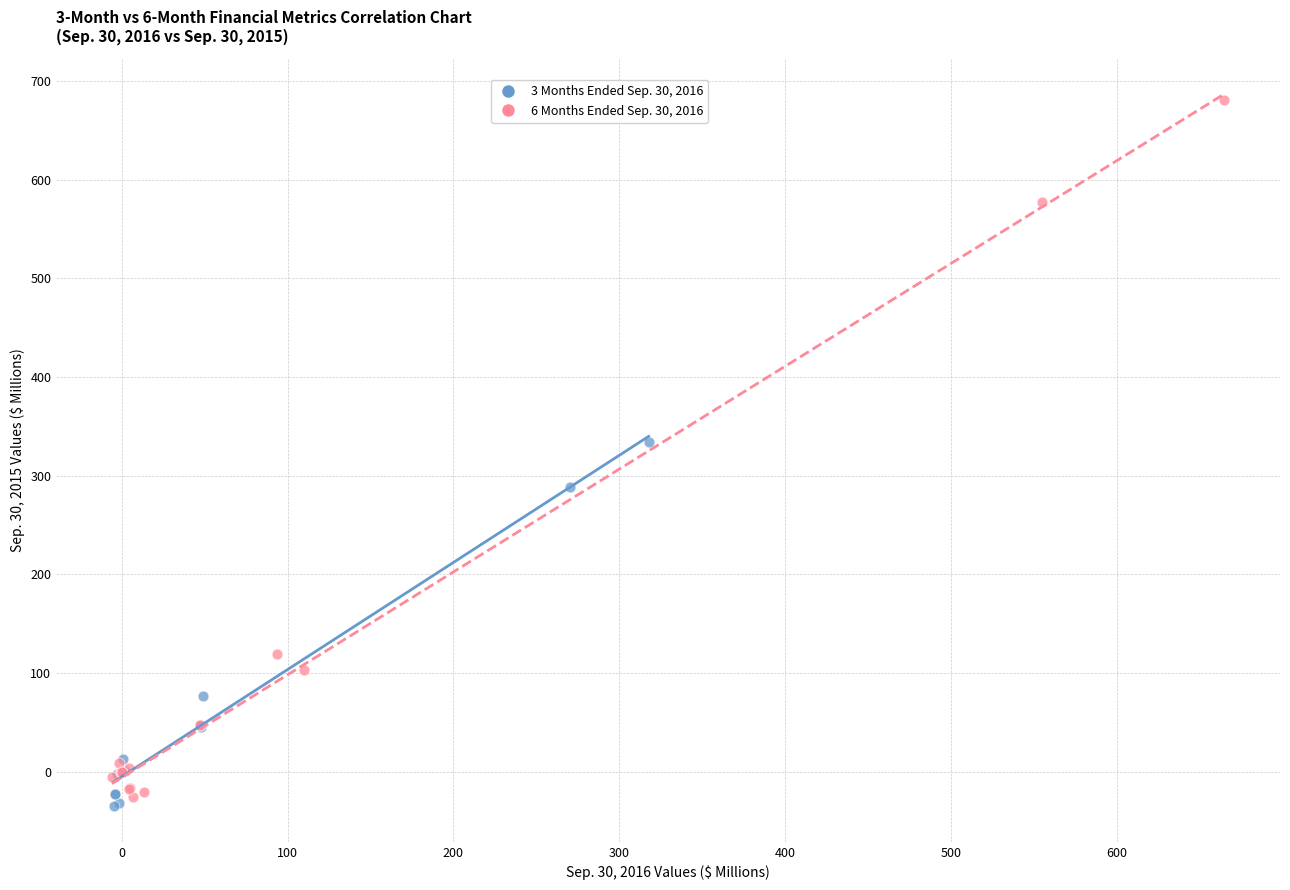

What are all the series names shown in the legend?

3 Months Ended Sep. 30, 2016, 6 Months Ended Sep. 30, 2016